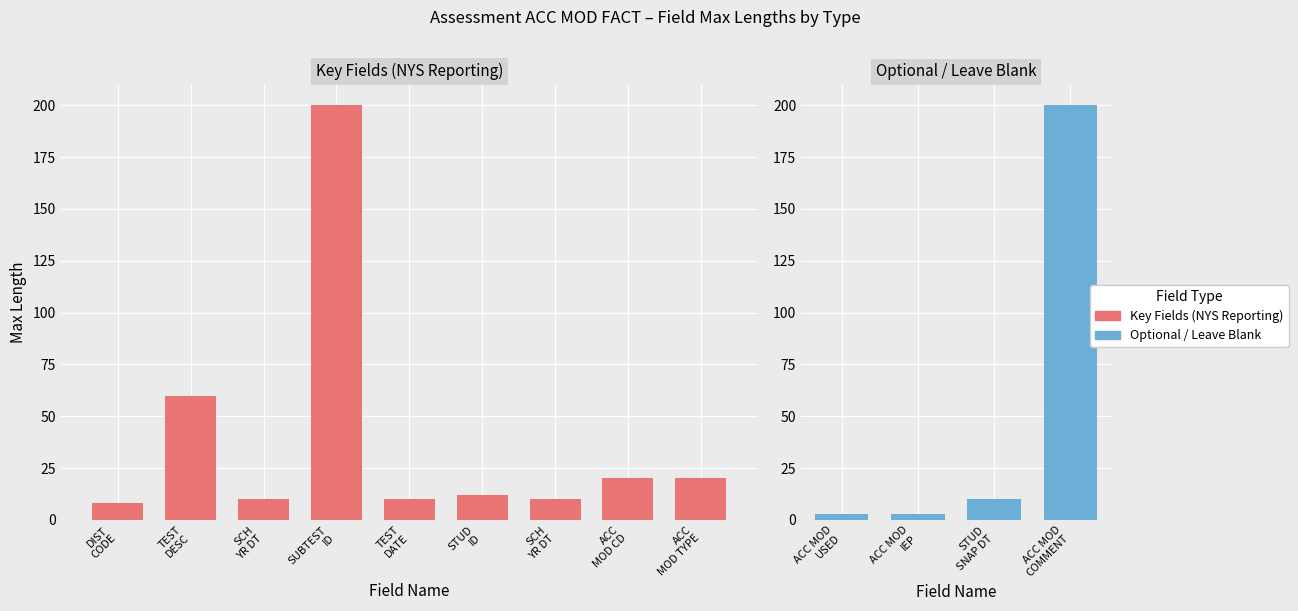

At which label does NYS Reporting first exceed 10?

*TEST DESCRIPTION